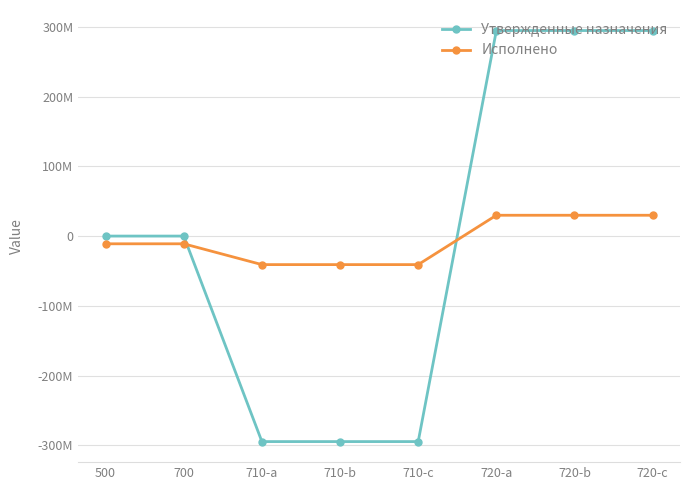

What are all the series names shown in the legend?

Утвержденные назначения, Исполнено